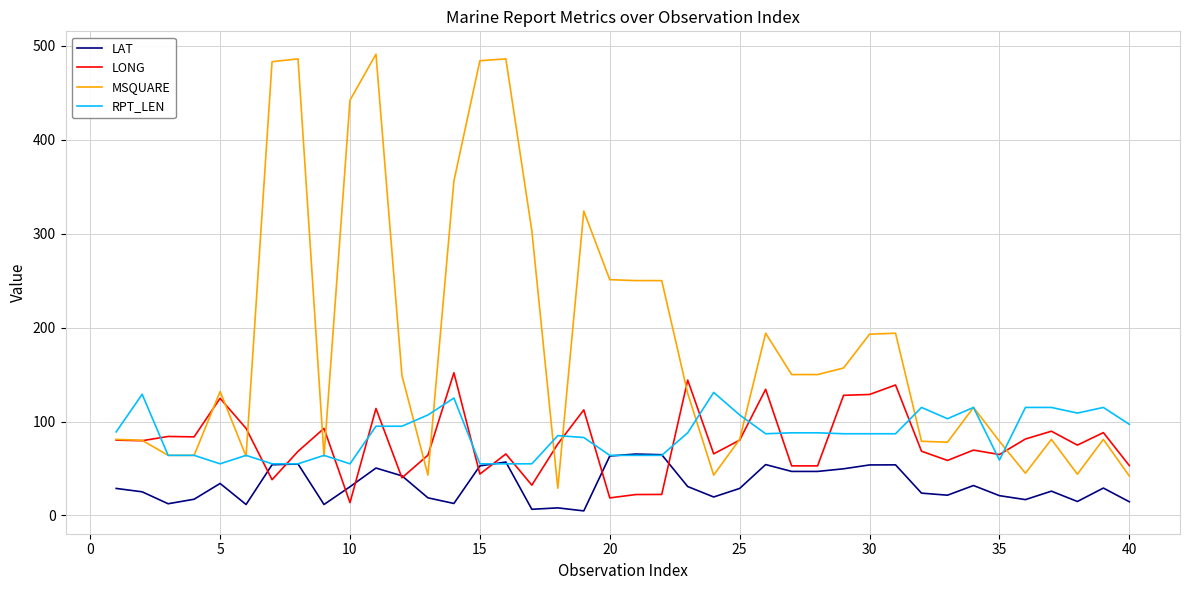

What is the difference between the maximum and minimum values in the LONG series?

138.2